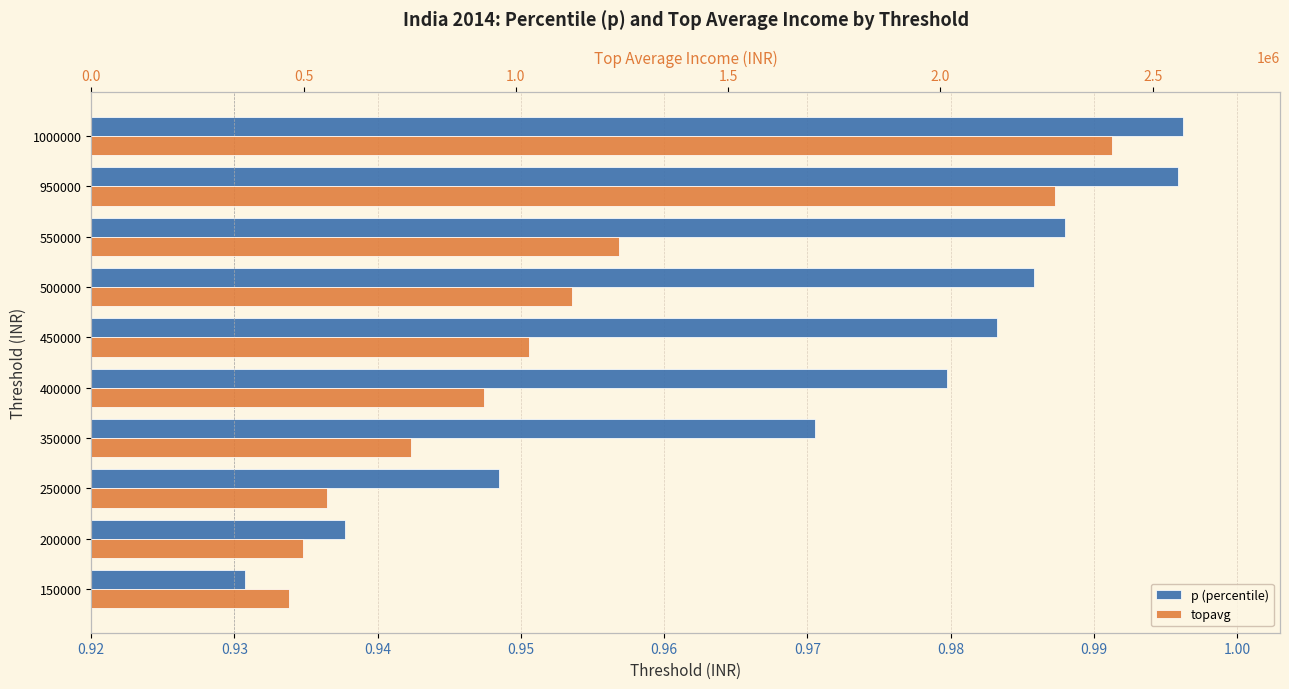

What position from the right is 0.99?

3